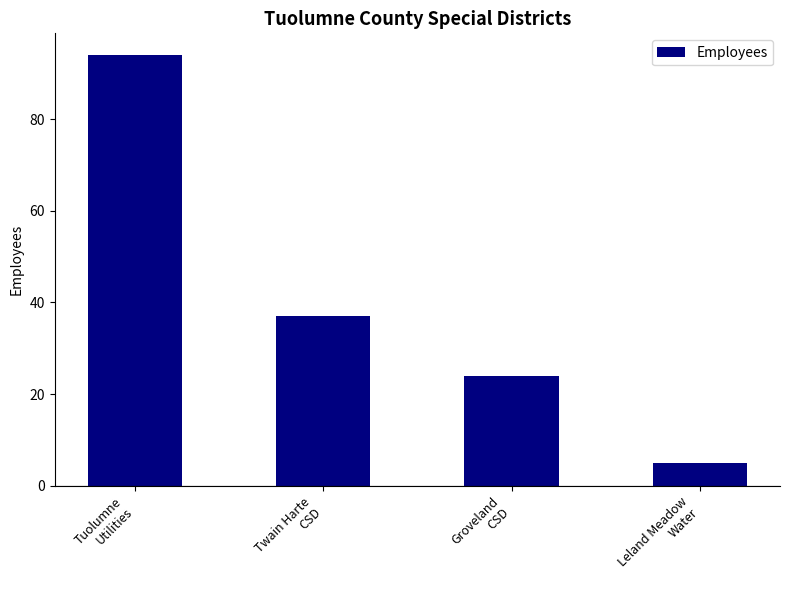

Are the bars grouped side by side (vs. stacked)?

No